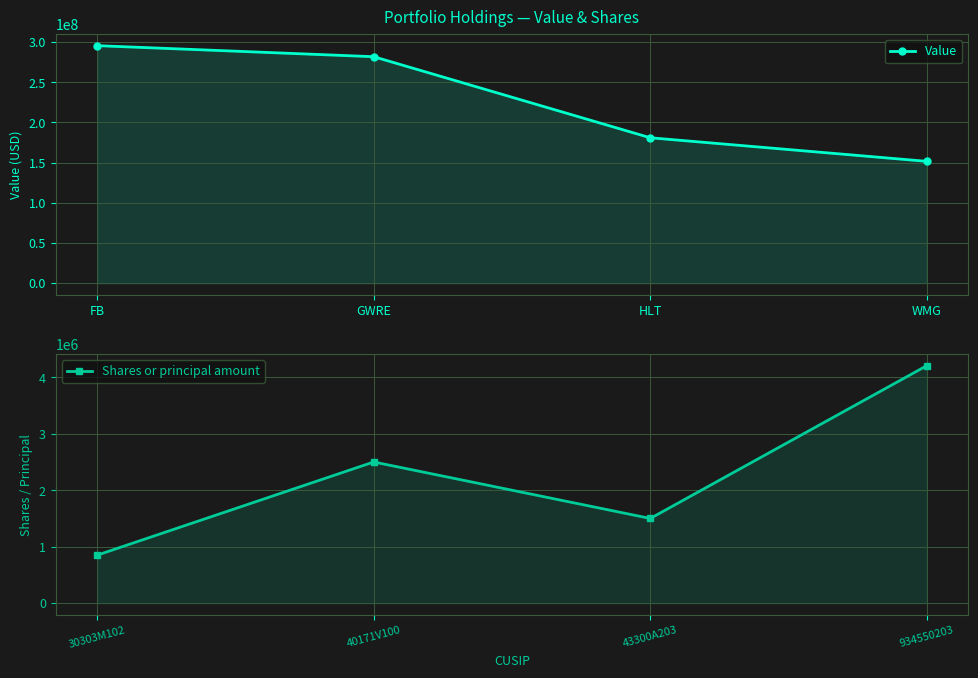

The Shares or principal amount series shows 4206049 at 934550203. True or false?

True